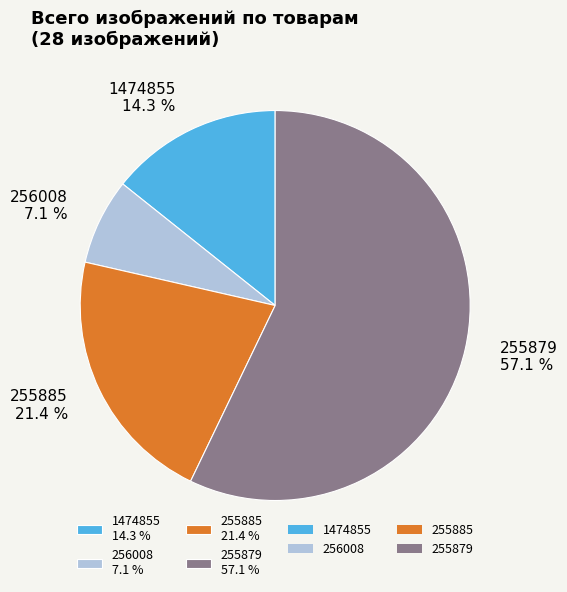

What portion of the pie excludes 255885?

78.6%